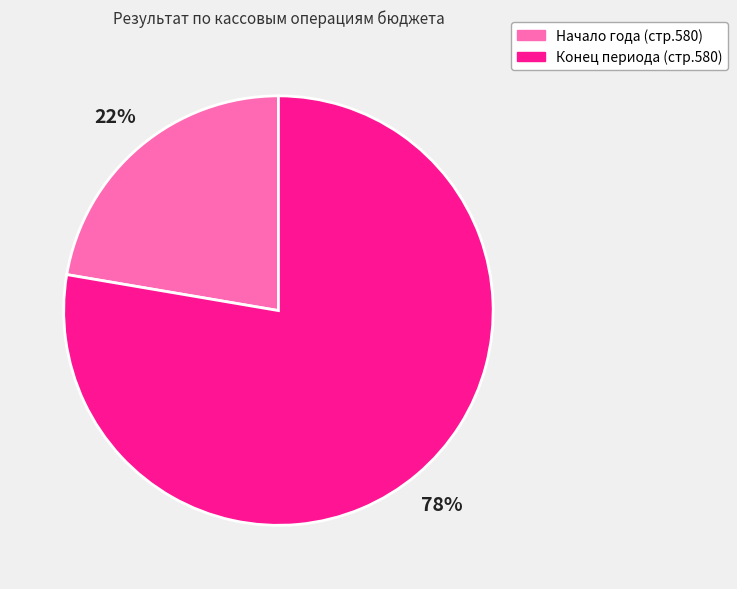

What is the ratio of the value at Начало года (стр.580) to the value at Конец периода (стр.580)?

0.3